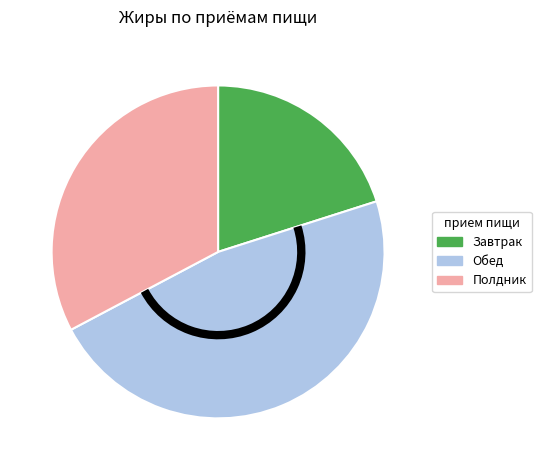

Rank the categories by value from lowest to highest.

Завтрак, Полдник, Обед